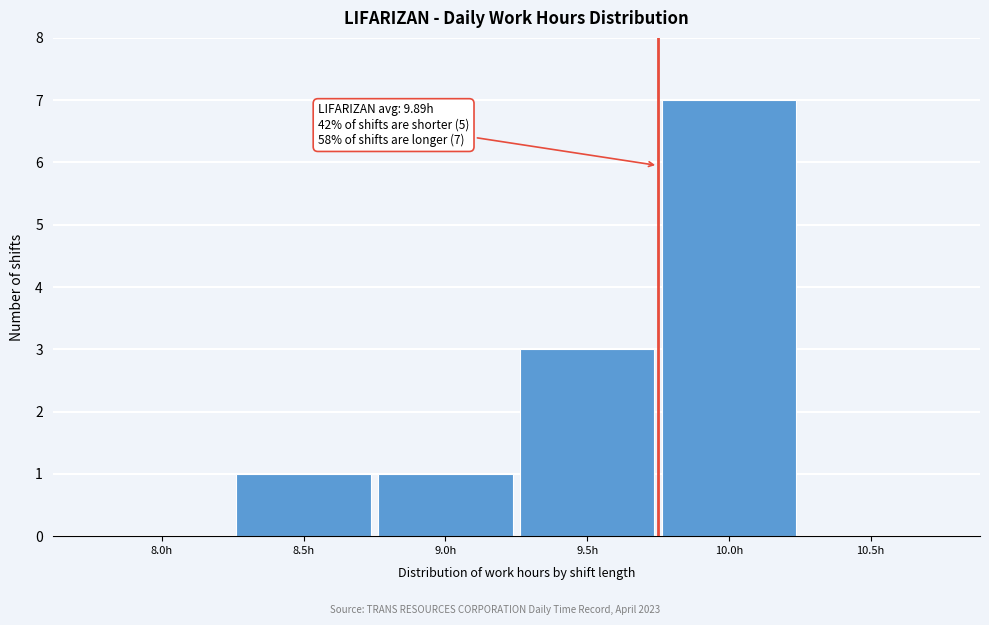

Reading left to right, what are all the values shown in this chart?

8.0h=0	8.5h=1	9.0h=1	9.5h=3	10.0h=7	10.5h=0